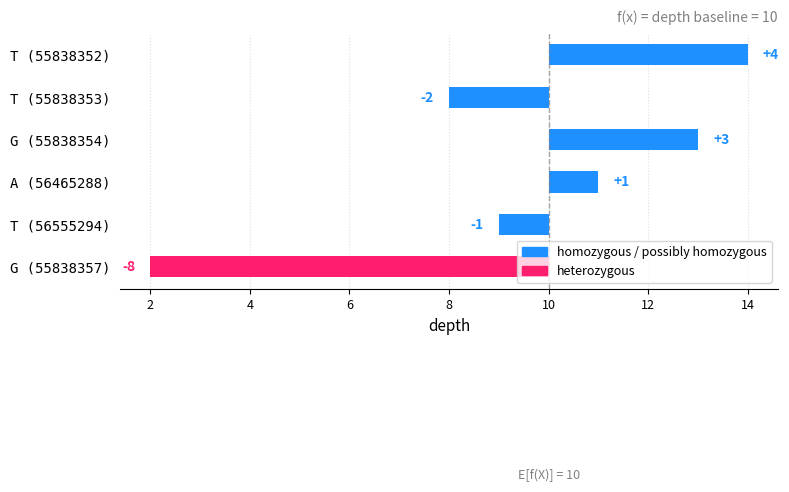

How many values are above zero?

3